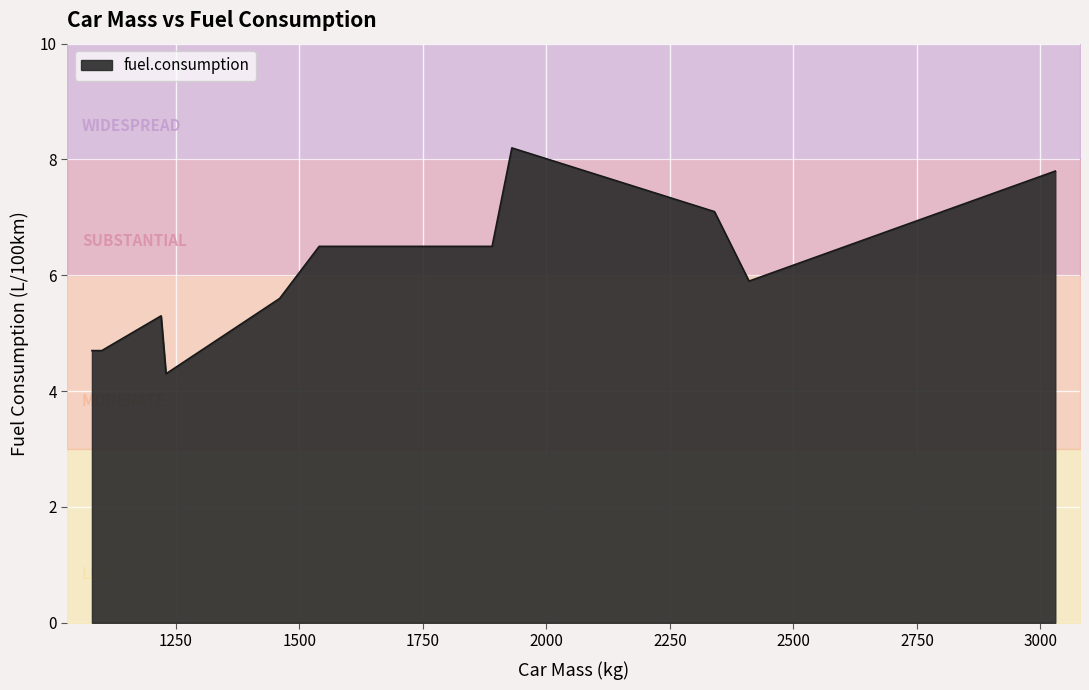

What is the ratio of the value at 1230 to the value at 1540?

0.7